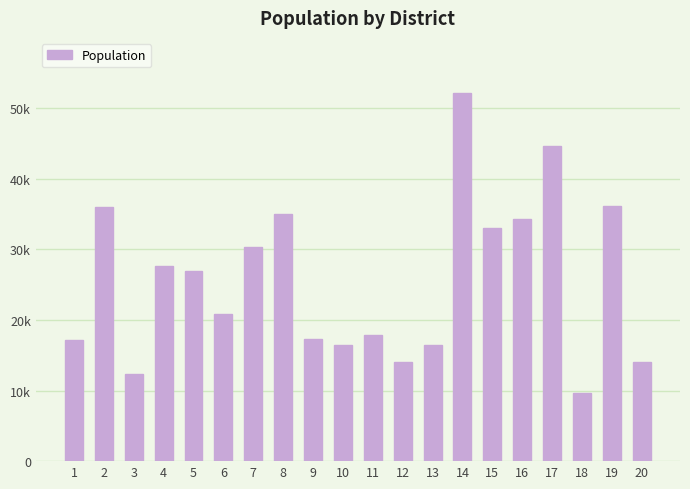

Is it true that the value at 2 is 36003.6?

True